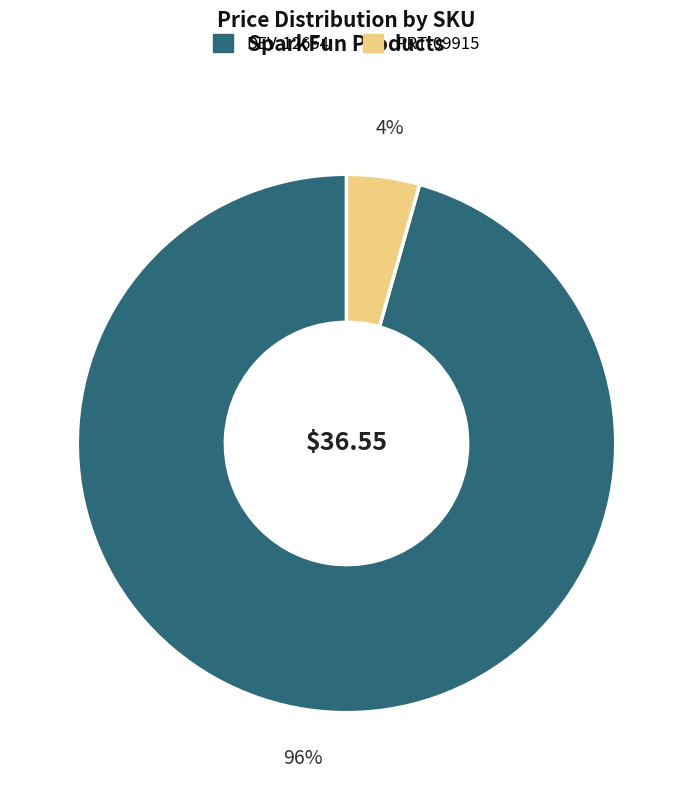

What is the smallest slice in the pie chart?

PRT-09915